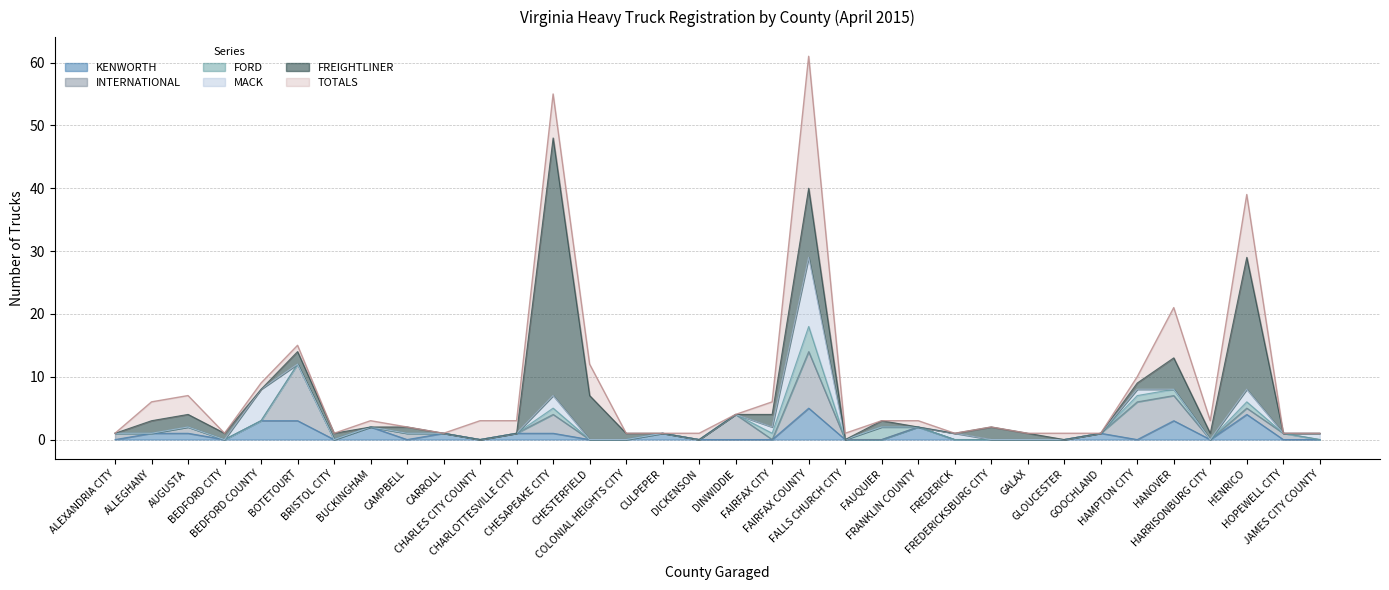

Where do FREIGHTLINER and INTERNATIONAL first cross each other?

ALEXANDRIA CITY and ALLEGHANY